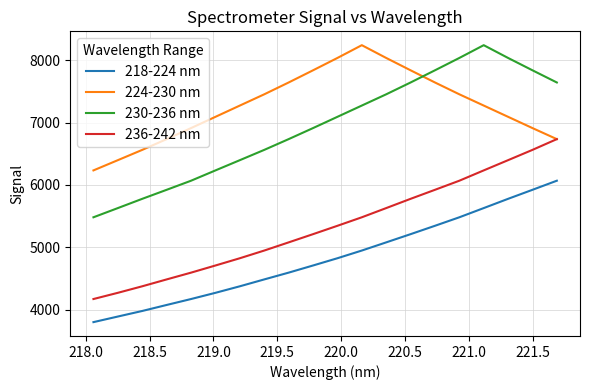

Which series has the largest range (max minus min)?

230-236 nm